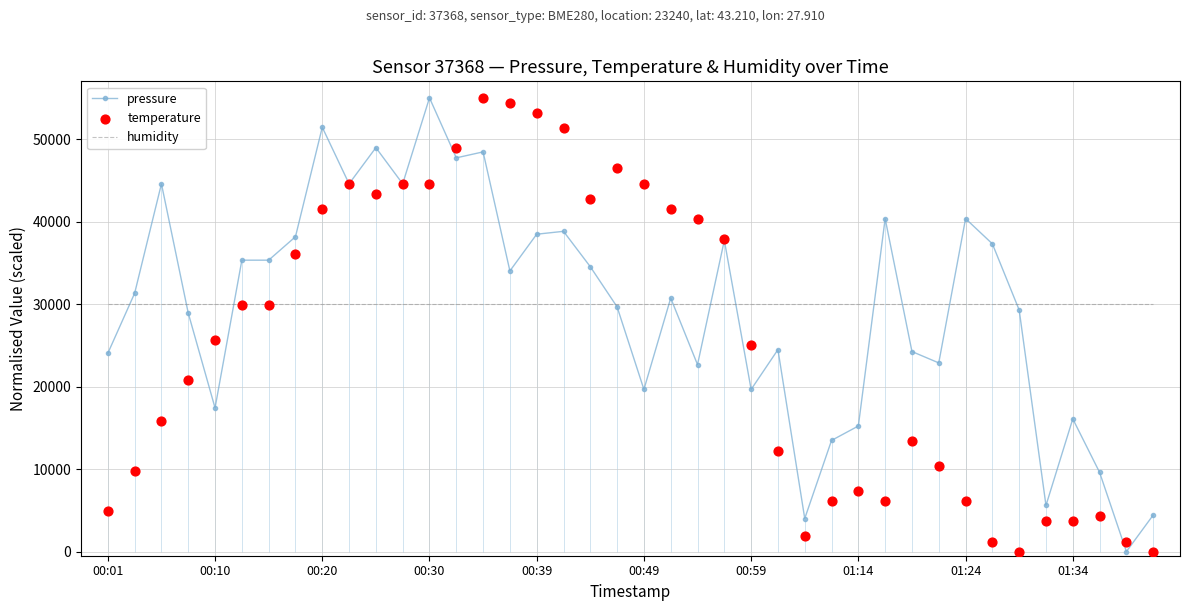

The value of humidity at 00:01 is 53810.3. True or false?

False